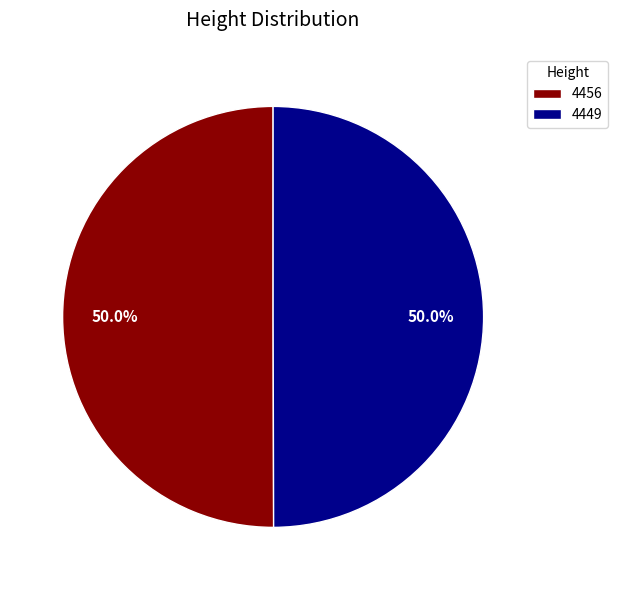

What percentage do 4456 and 4449 together represent?

100.0%